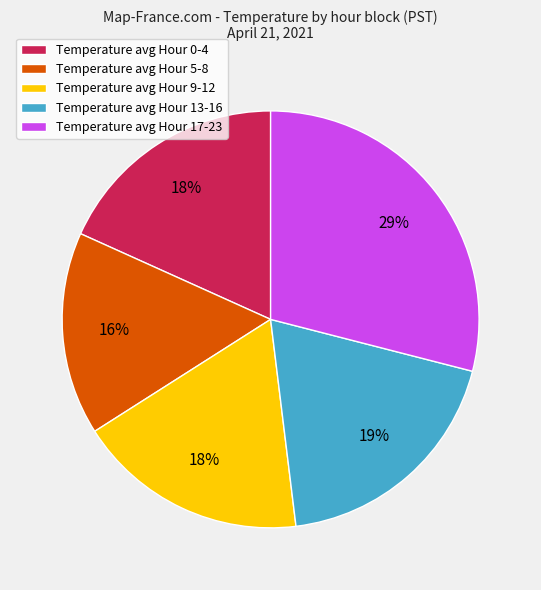

To the nearest percent, what is the difference between the Temperature avg Hour 17-23 and Temperature avg Hour 9-12 slice percentages?

11%